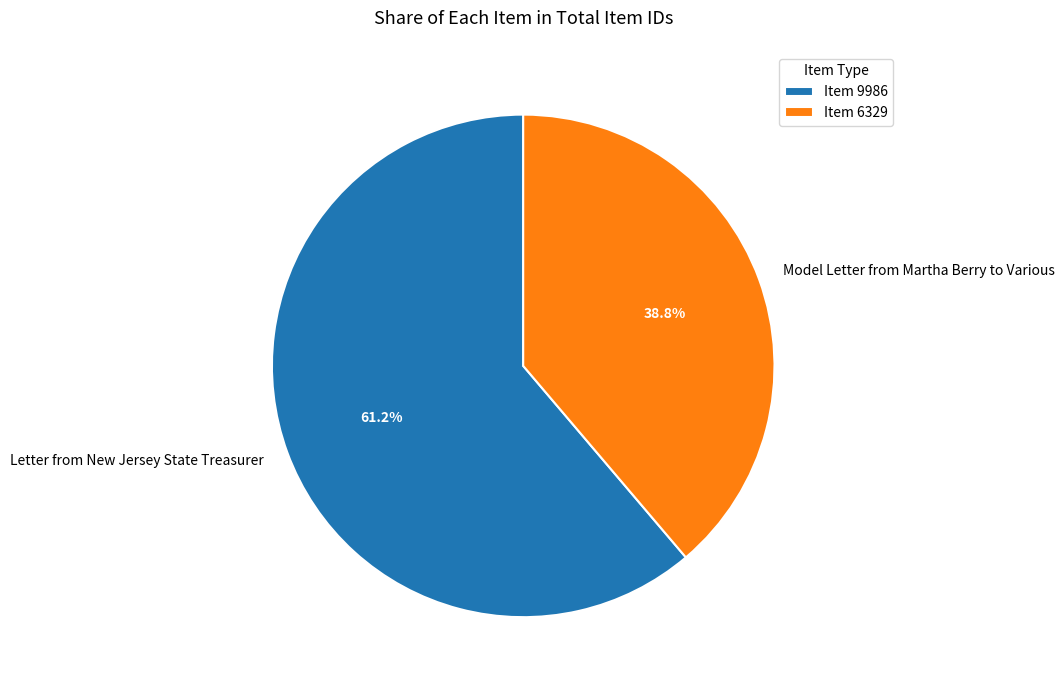

Is there any slice that represents more than half of the pie?

Yes